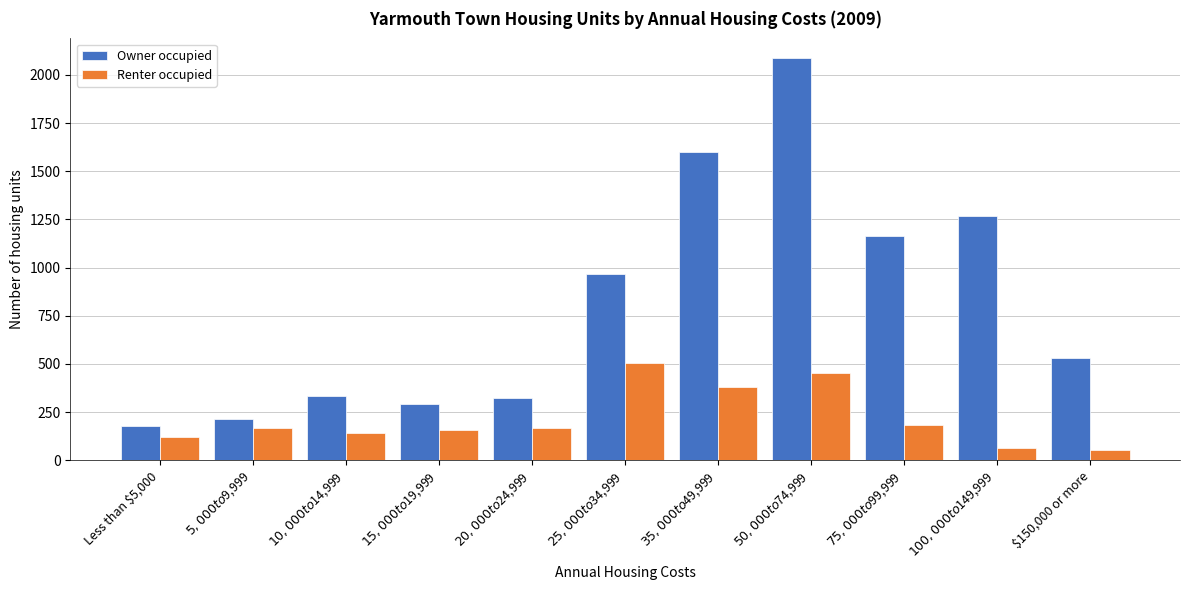

Rank the series by their average value, from highest to lowest.

Owner occupied, Renter occupied